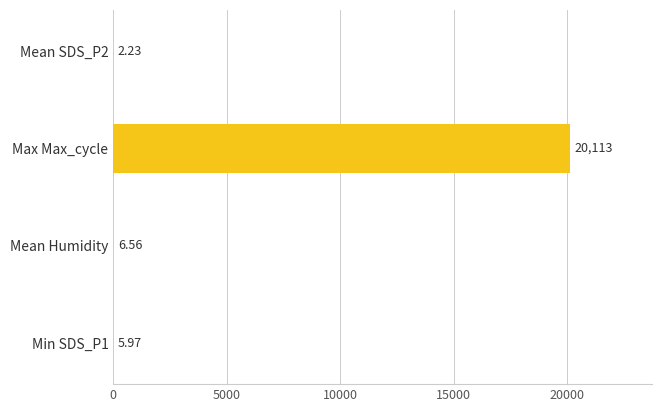

Are the bars horizontal?

Yes